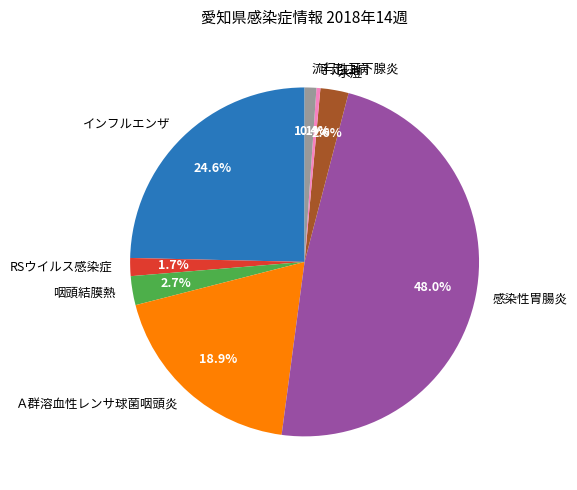

To the nearest percent, what is the difference between the largest and smallest slice percentages?

48%